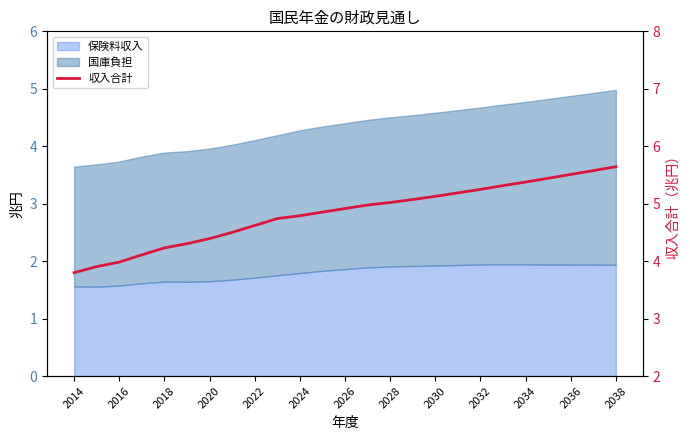

How many lines are shown in the chart?

1